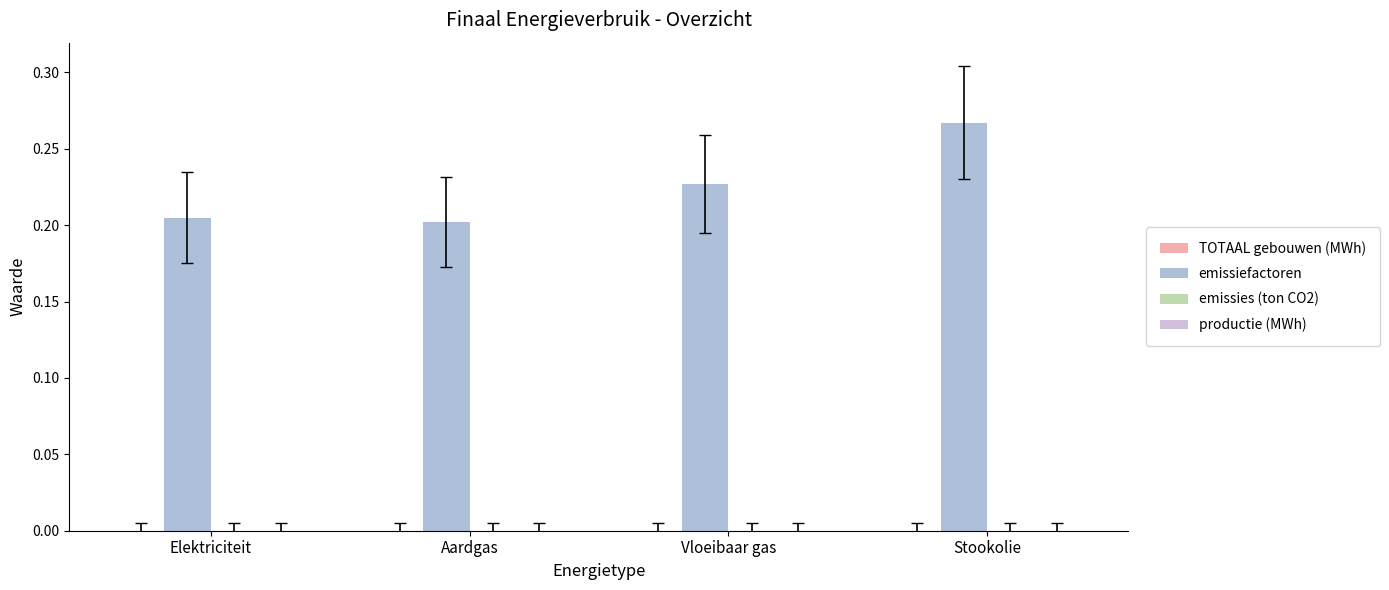

Which label corresponds to the largest value in the chart?

Stookolie